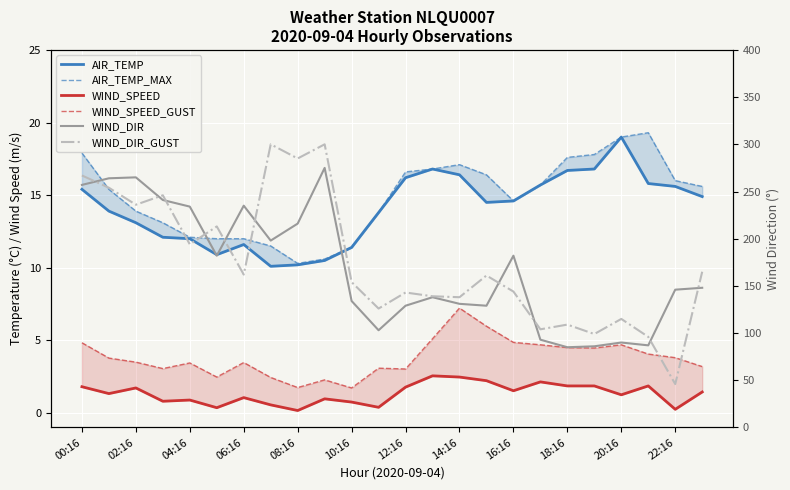

The value of WIND_SPEED_GUST at 13 is 5.1. True or false?

True